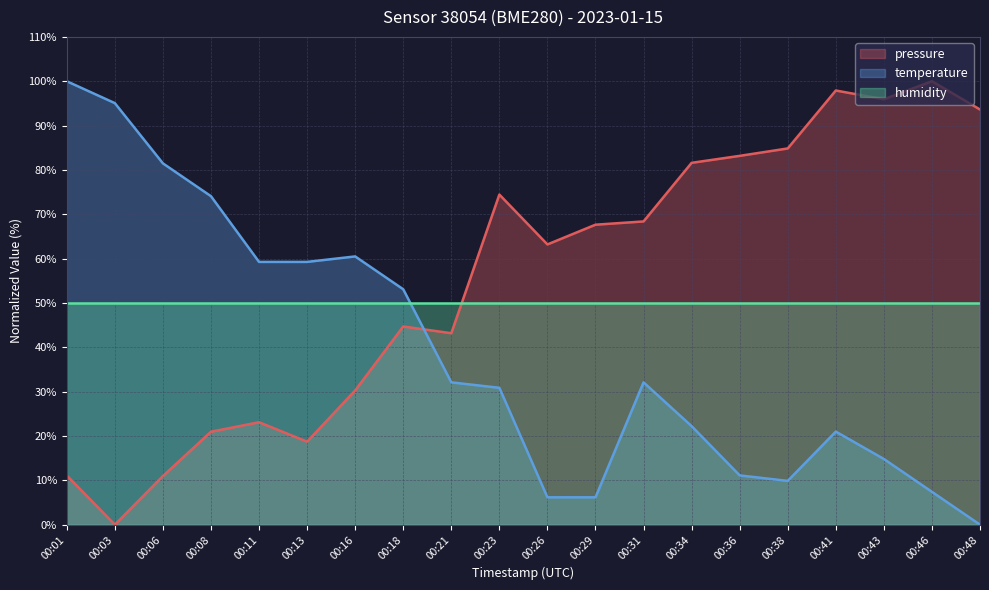

What is the total value across all series at 00:03?

145.1